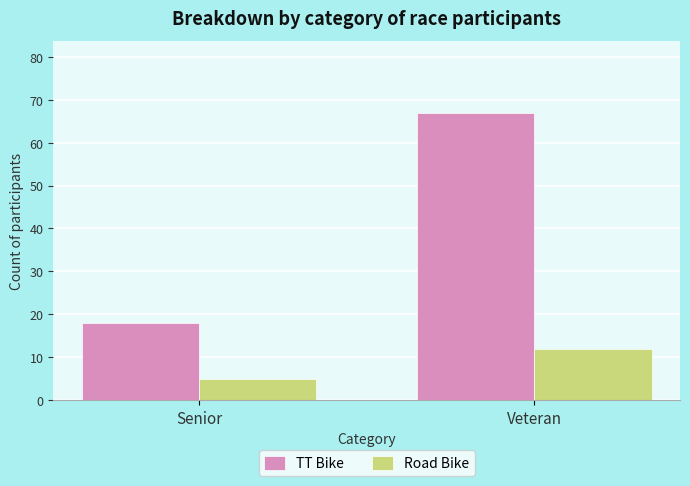

What is the difference between the Road Bike values at Senior and Veteran?

7